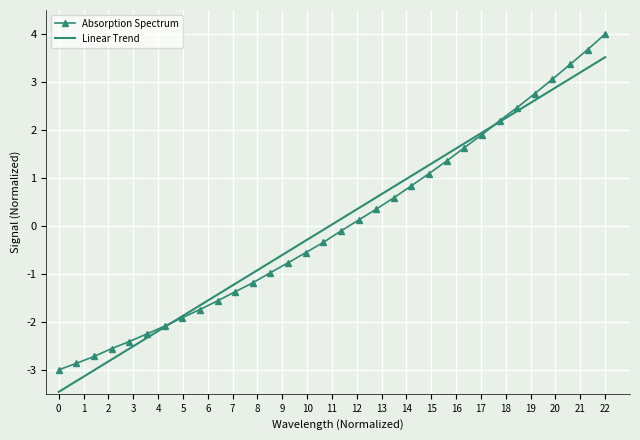

What is the maximum value for Linear Trend?

3.5